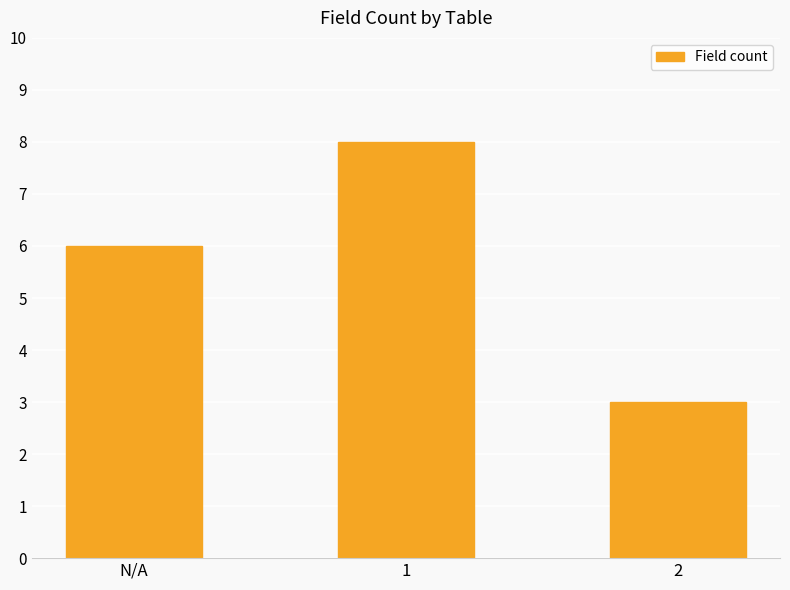

How many data points are less than 6?

1